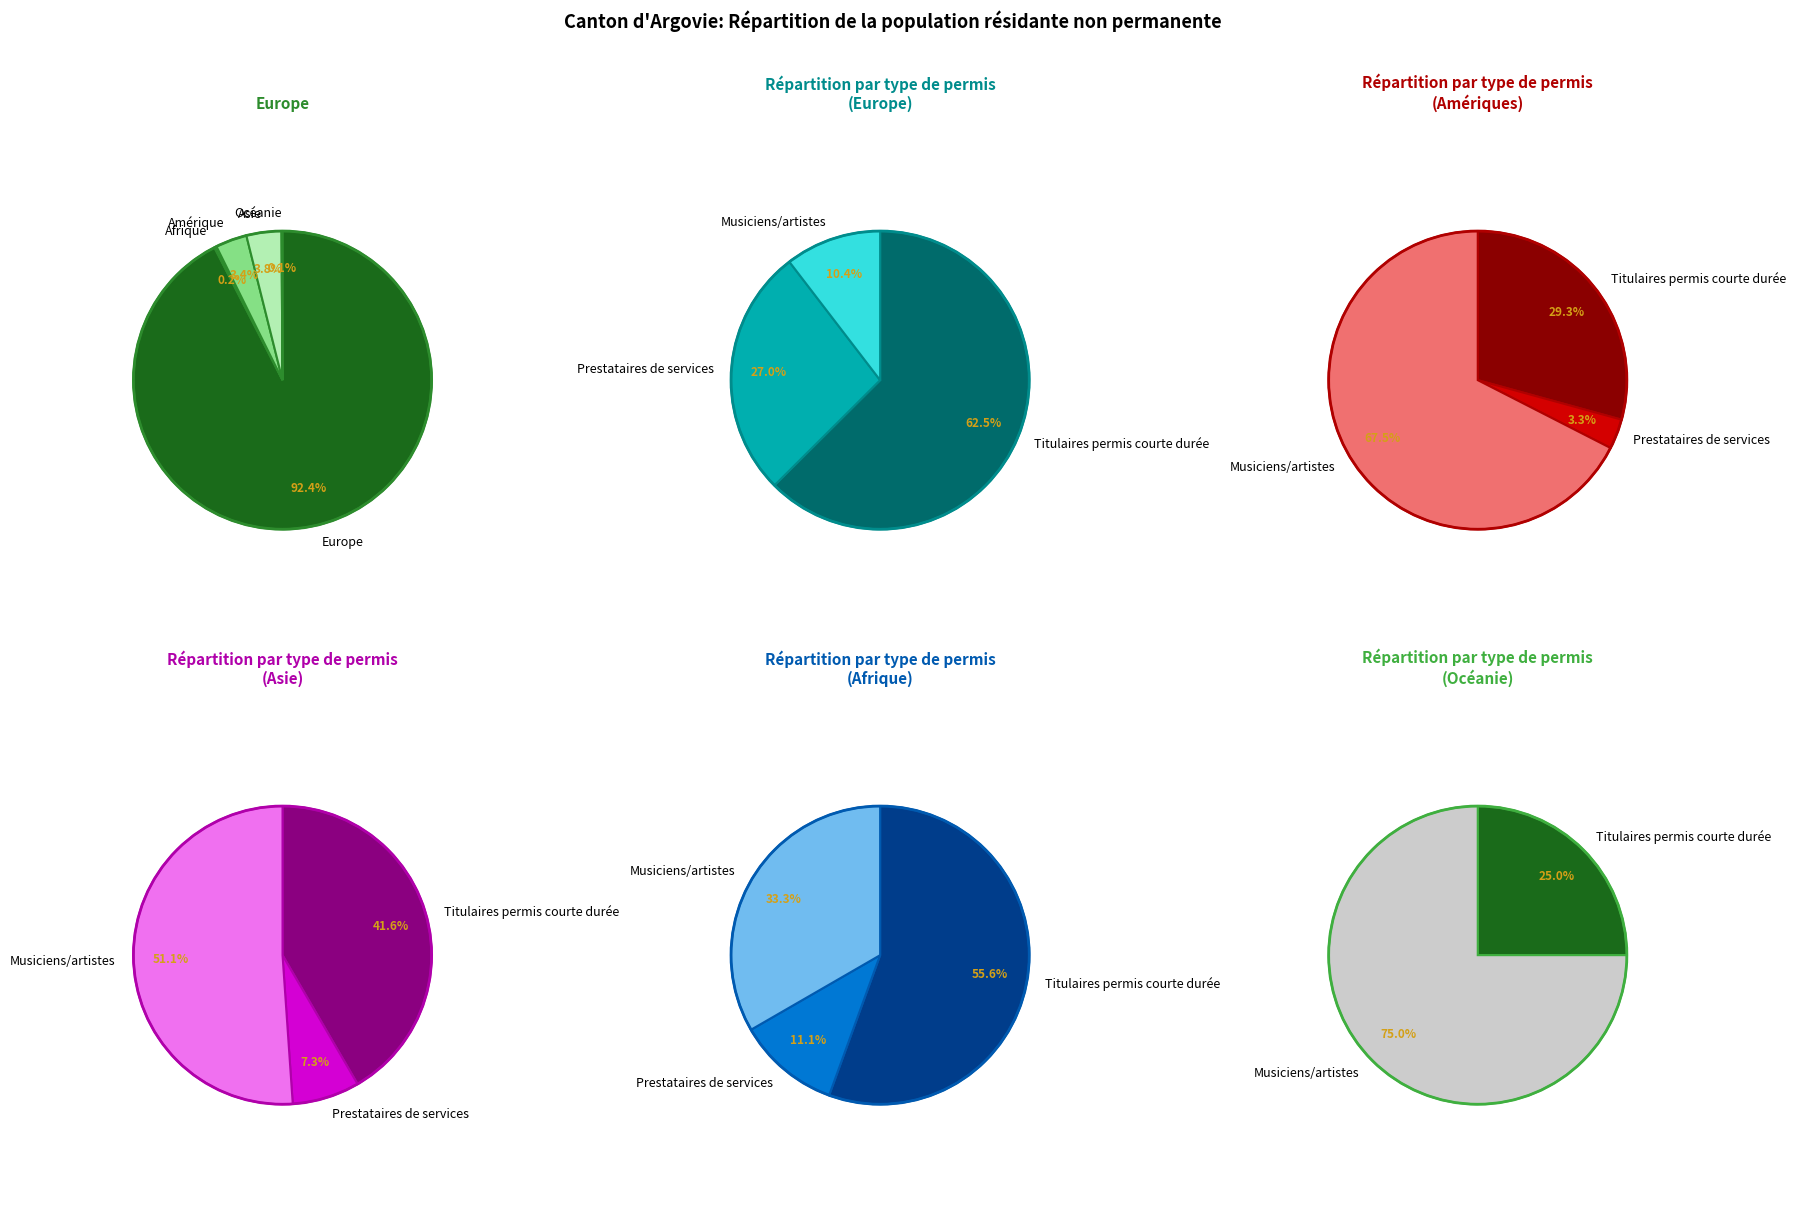

How much of the chart is everything except Amérique?

96.6%